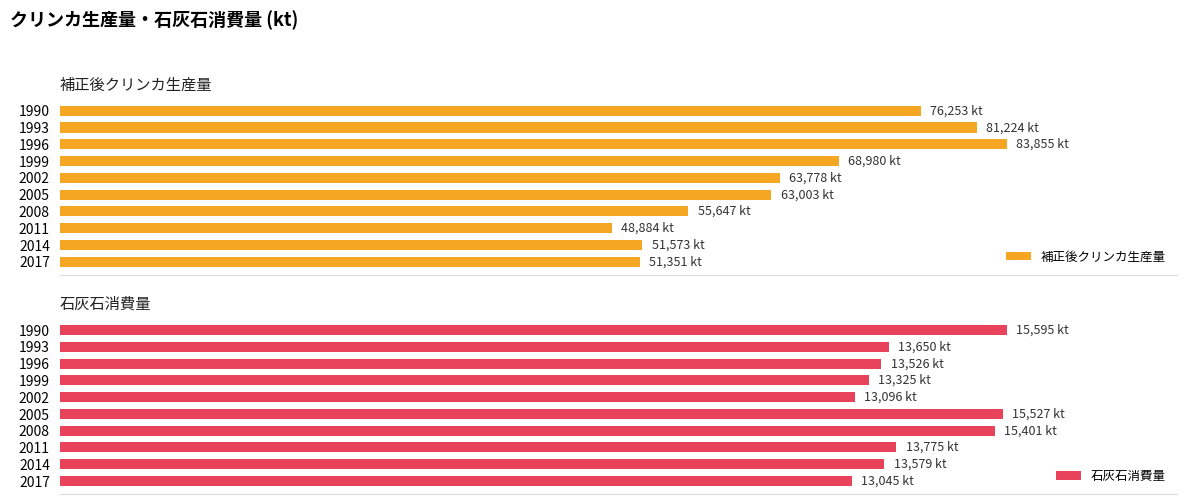

What is the smallest value displayed?

13044.9